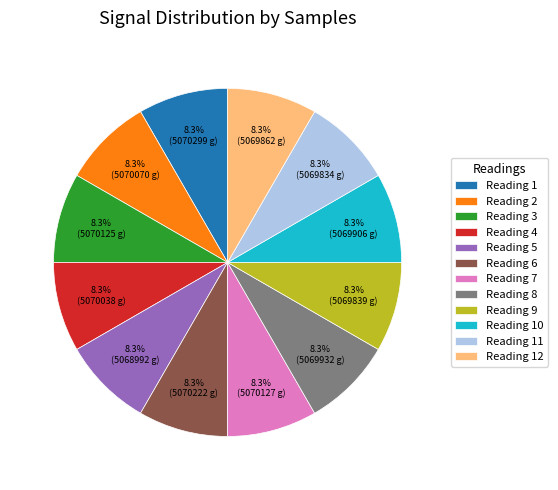

Approximately how many times larger is the value at Reading 4 compared to Reading 10?

1.0